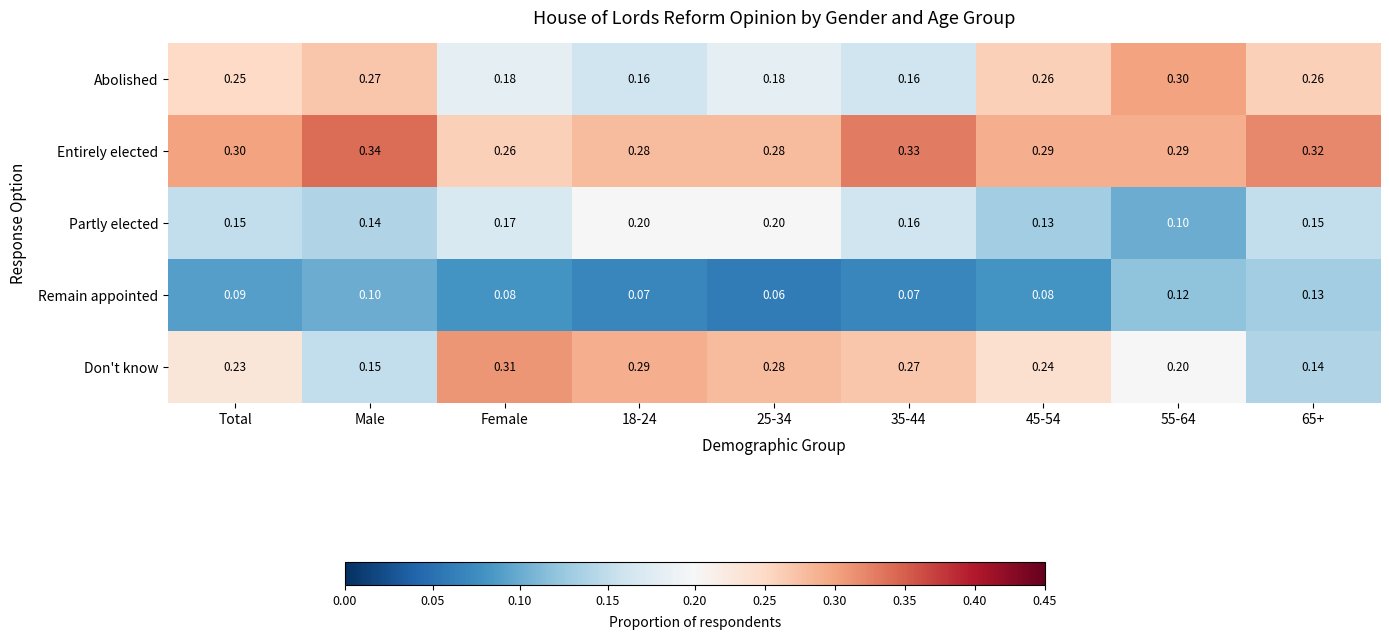

Rank the series by their maximum value, from lowest to highest.

Remain appointed, Partly elected, Abolished, Don't know, Entirely elected